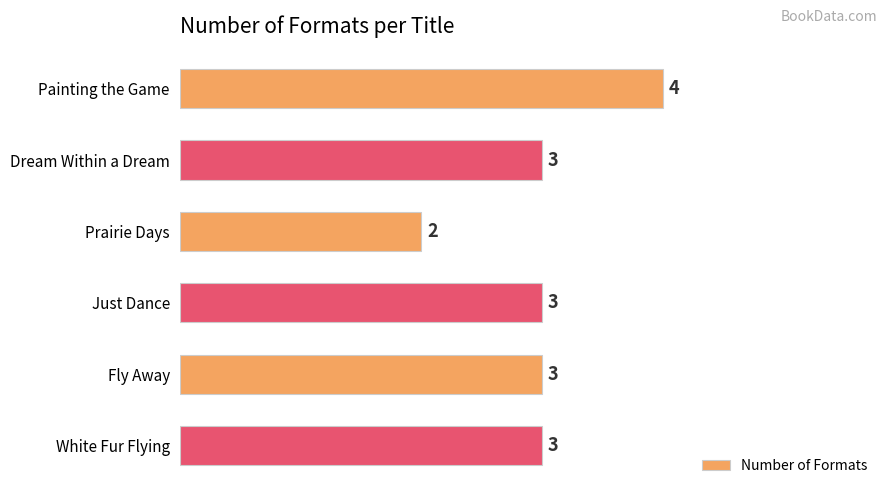

What is the maximum value shown in the chart?

4